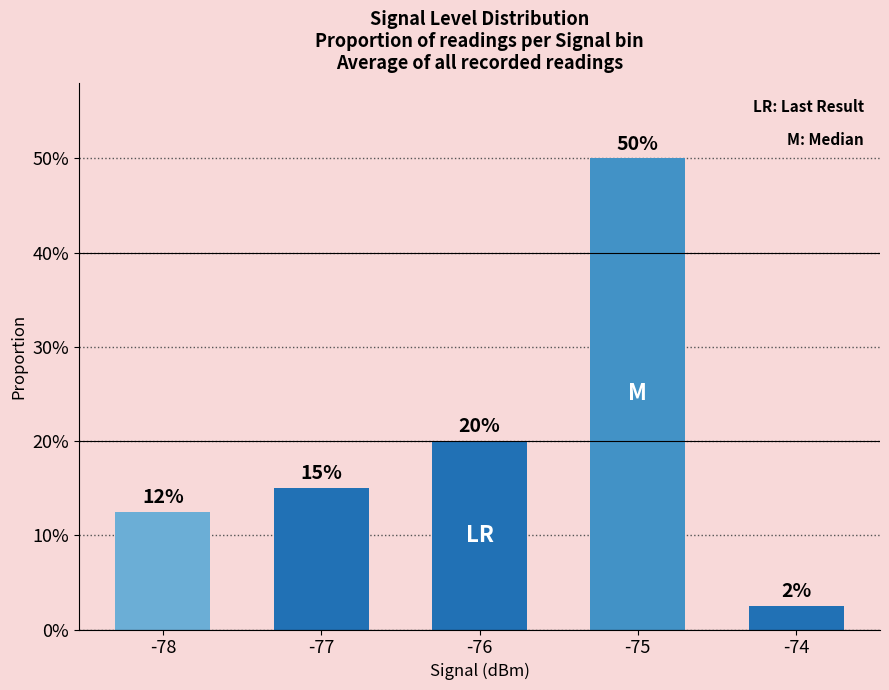

Are the bars horizontal?

No